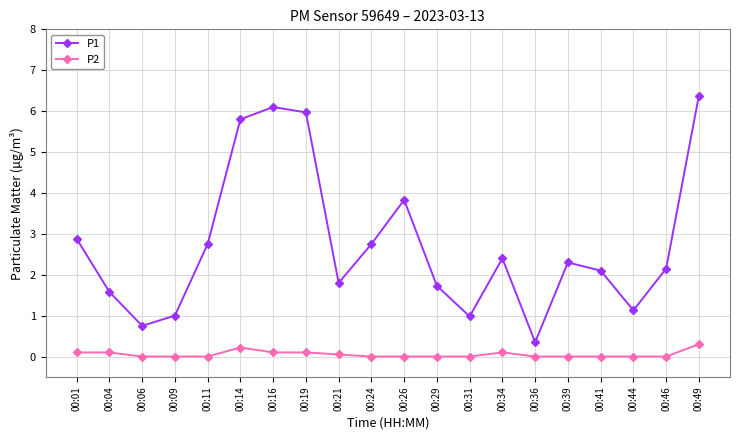

How many lines are shown in the chart?

2